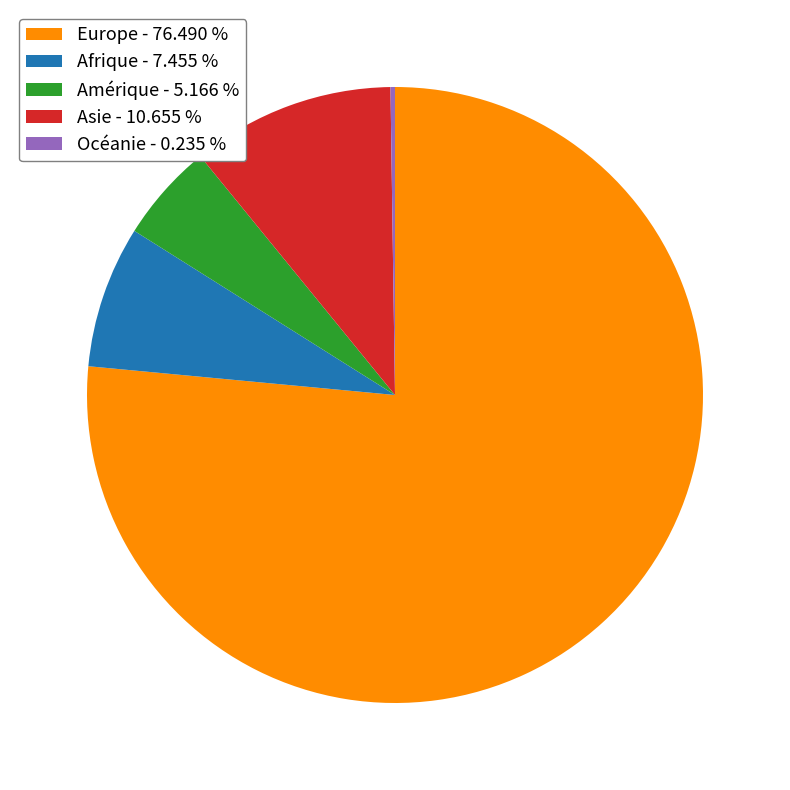

True or false: Europe accounts for 85% of the total.

False